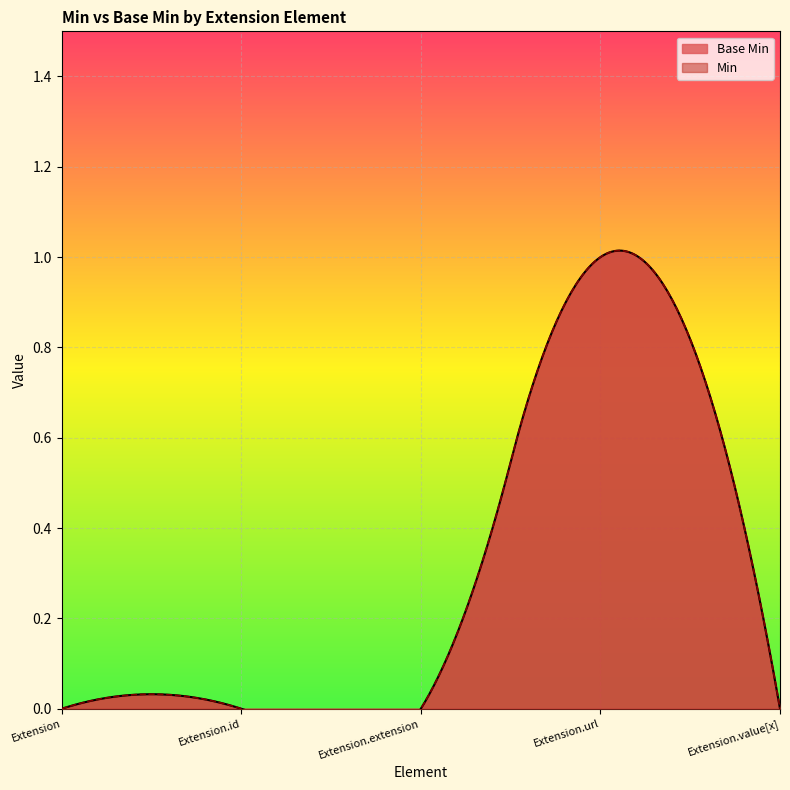

At which category does the chart reach its peak across all series?

Extension.url